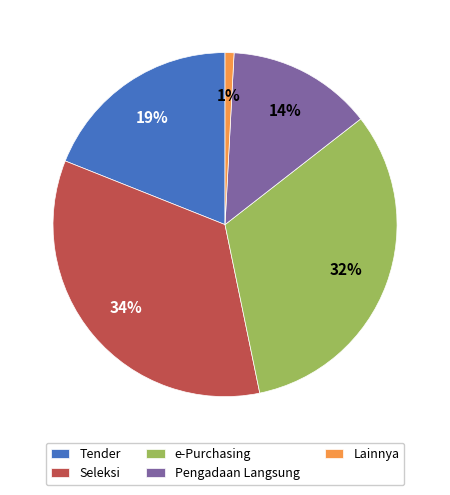

Do Seleksi and Lainnya together represent more than half of the pie?

No